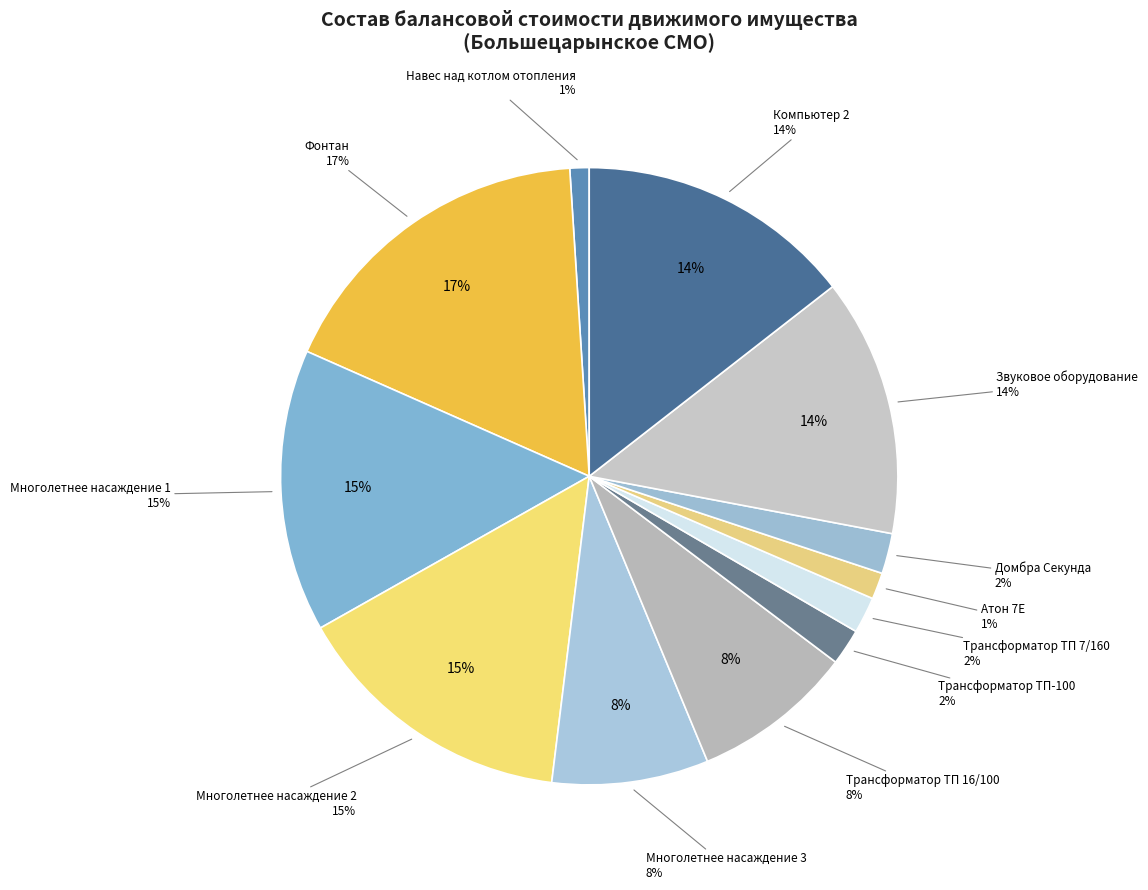

True or false: Атон 7Е accounts for 1% of the total.

True